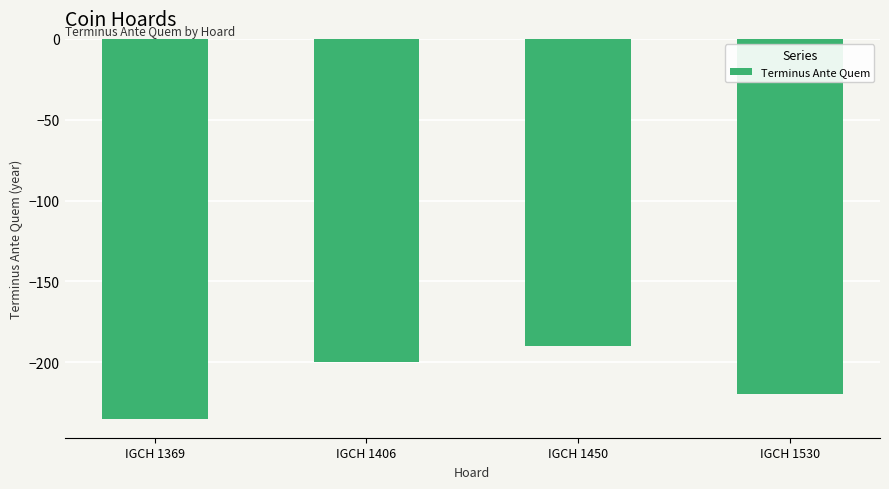

The value at IGCH 1450 is -273. True or false?

False